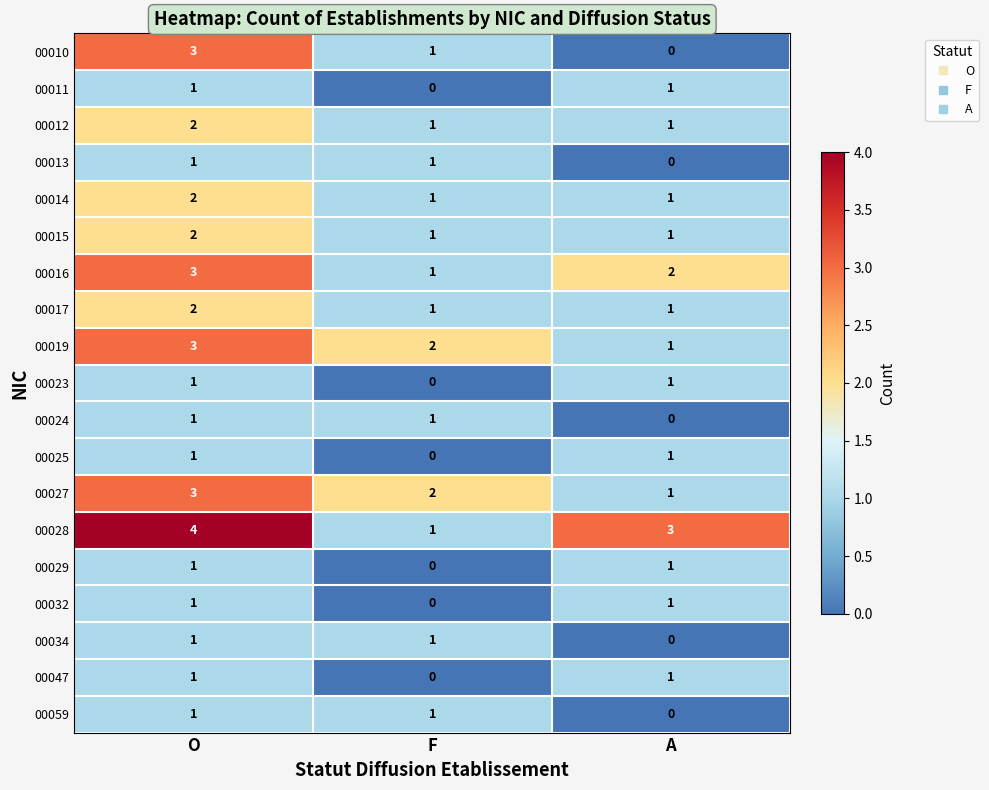

True or false: 00019 has a value of 2 at F.

True